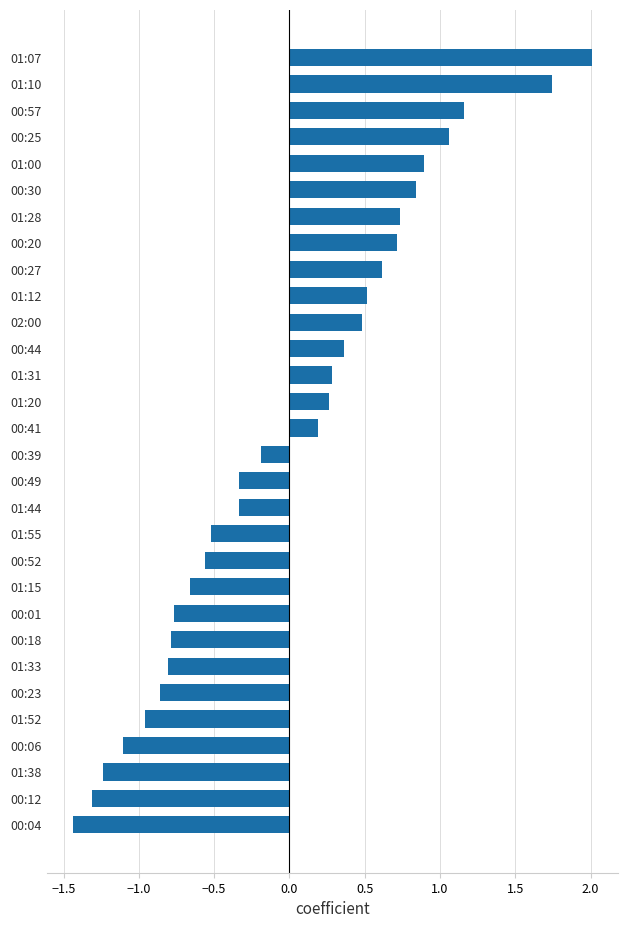

At which category does the chart reach its peak across all series?

01:07